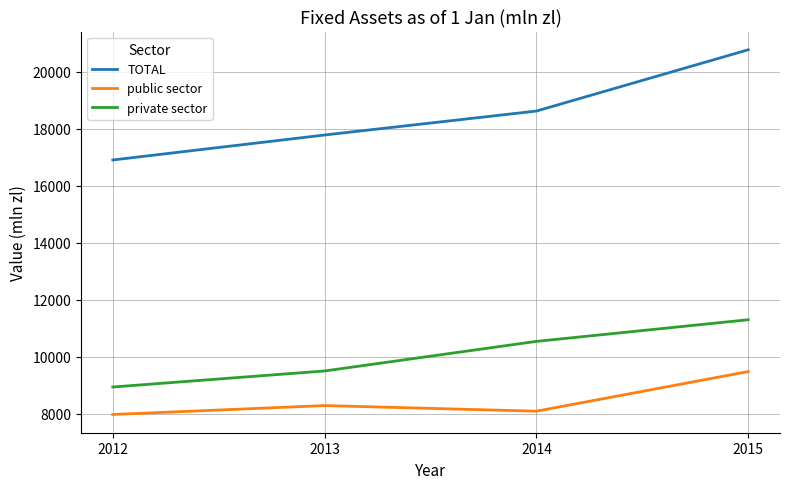

What is the difference between the TOTAL values at 2012 and 2014?

1717.1